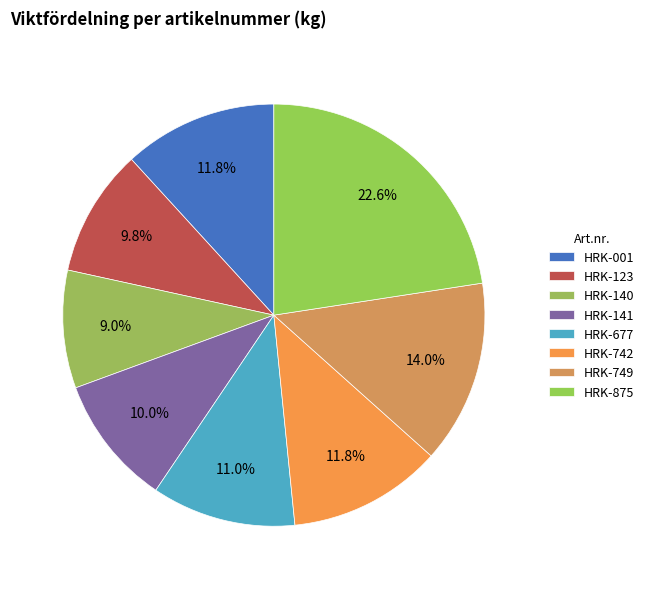

To the nearest percent, what is the difference between the HRK-677 and HRK-141 slice percentages?

1%